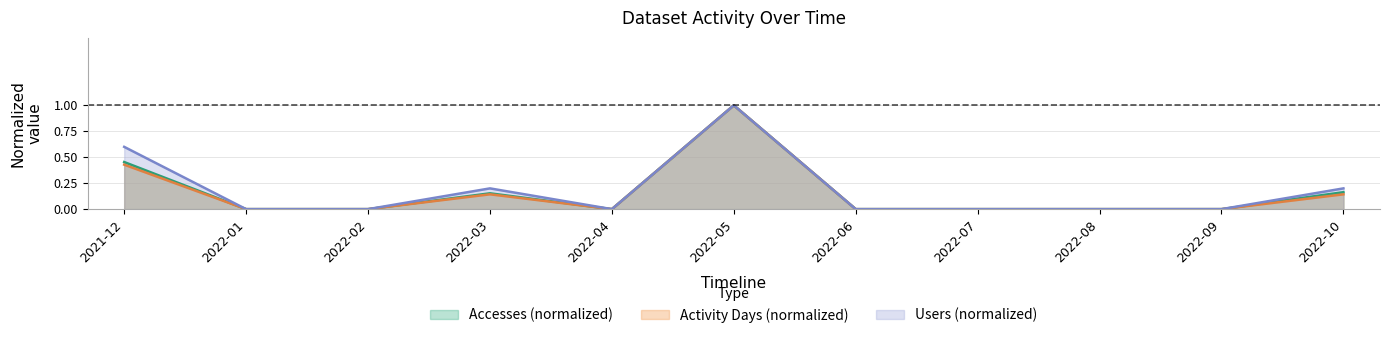

Which series has the largest total across all categories?

Users (normalized)